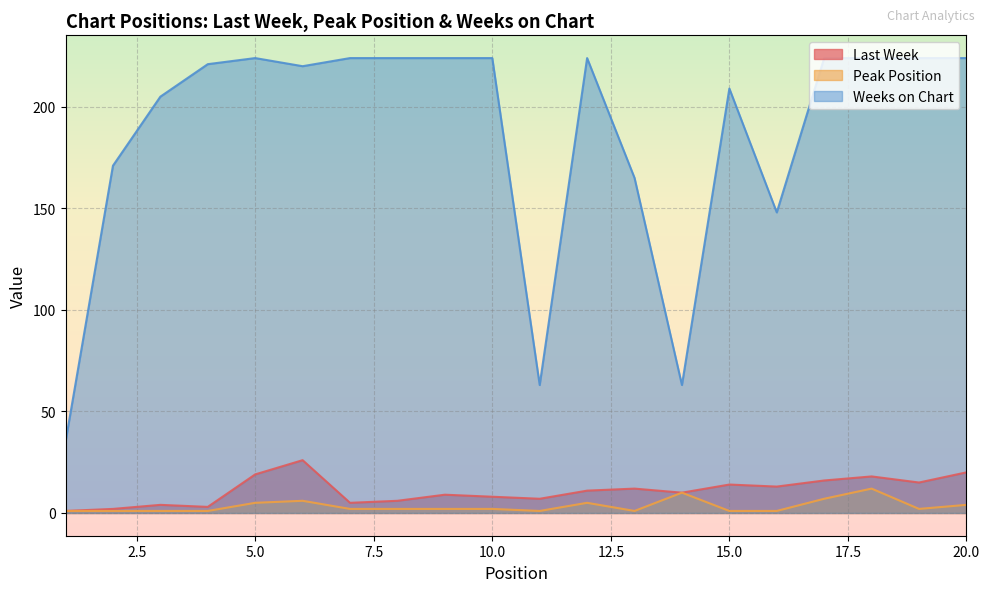

What is the difference between the highest and lowest values at 6?

214